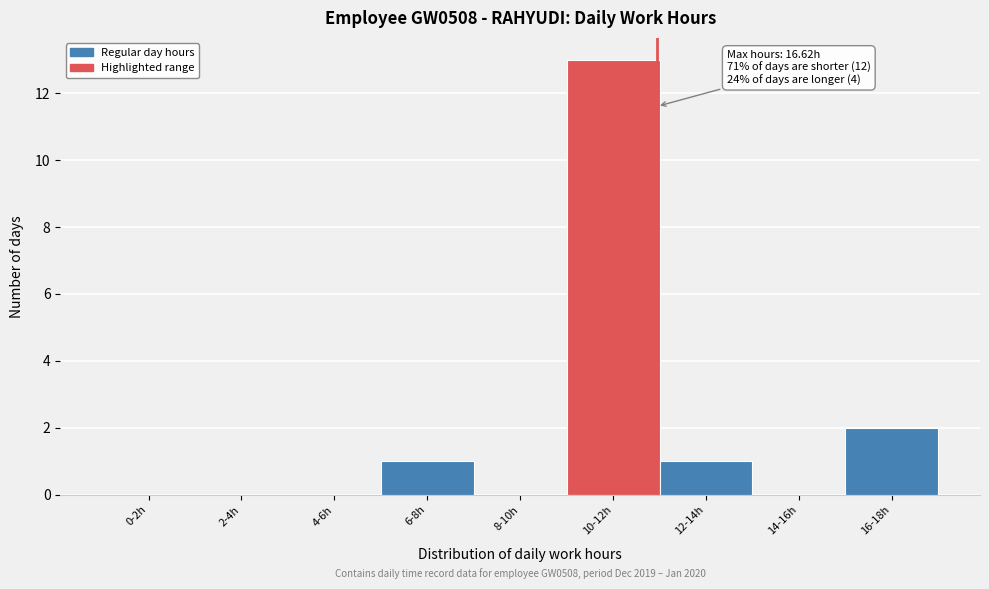

Reading left to right, extract all data points from this chart.

0-2h=0	2-4h=0	4-6h=0	6-8h=1	8-10h=0	10-12h=13	12-14h=1	14-16h=0	16-18h=2